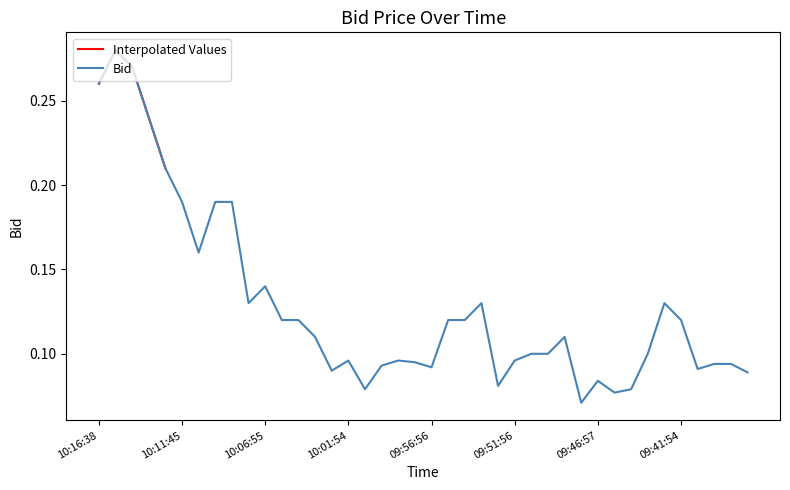

What is the difference between the values at 10:13:49 and 09:53:58?

0.1